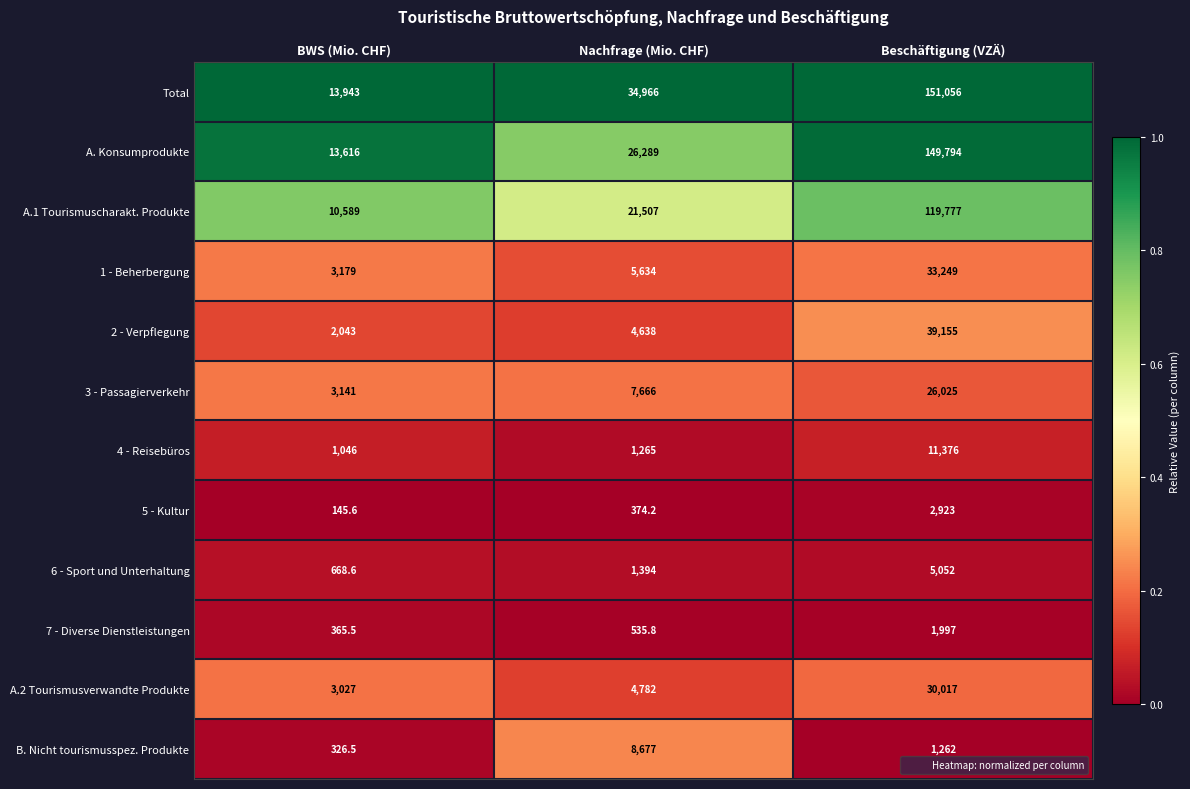

What is the sum of the 2 - Verpflegung values at BWS (Mio. CHF) and Beschäftigung (VZÄ)?

41198.0